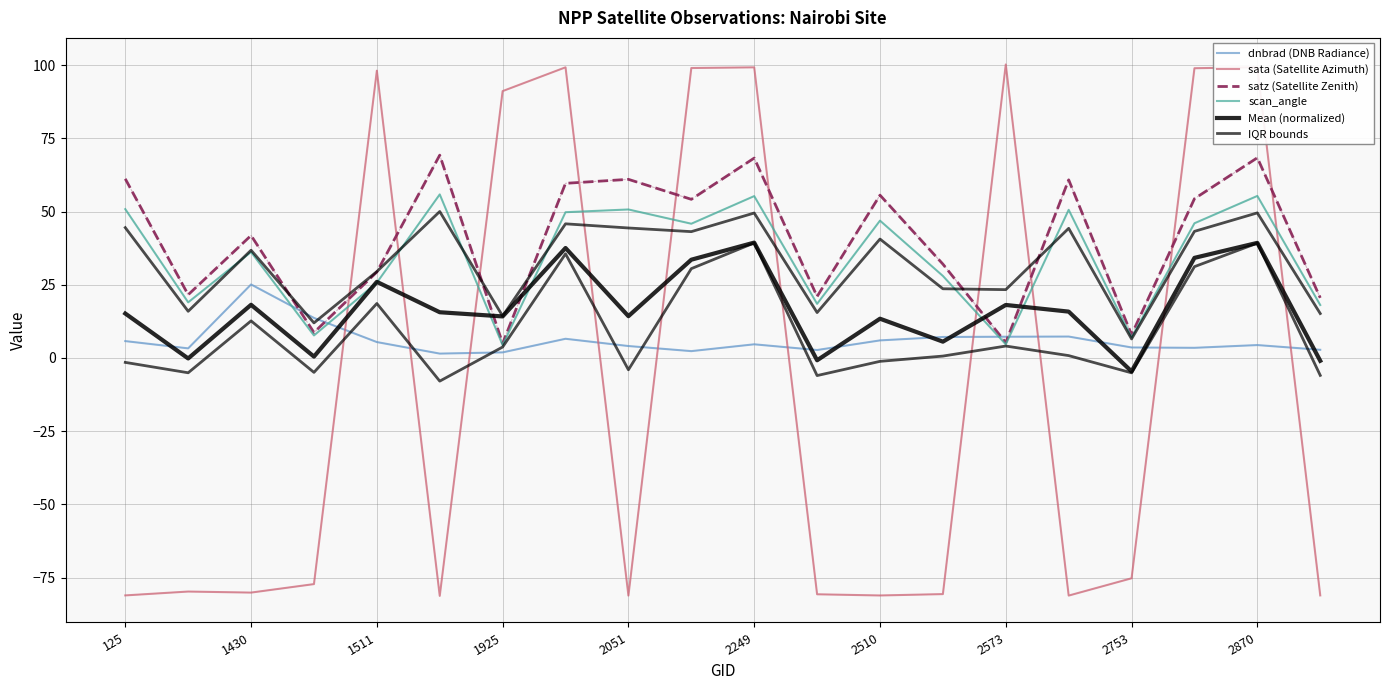

Does the chart display data point markers on the line(s)?

No